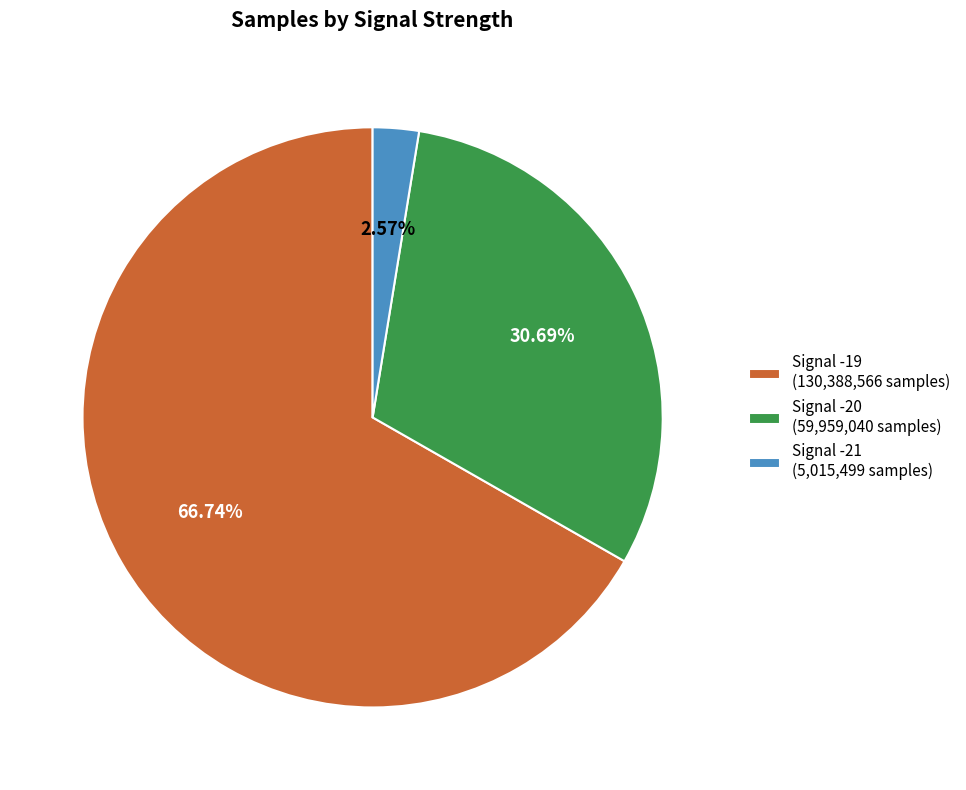

To the nearest percent, what is the average slice percentage?

33%